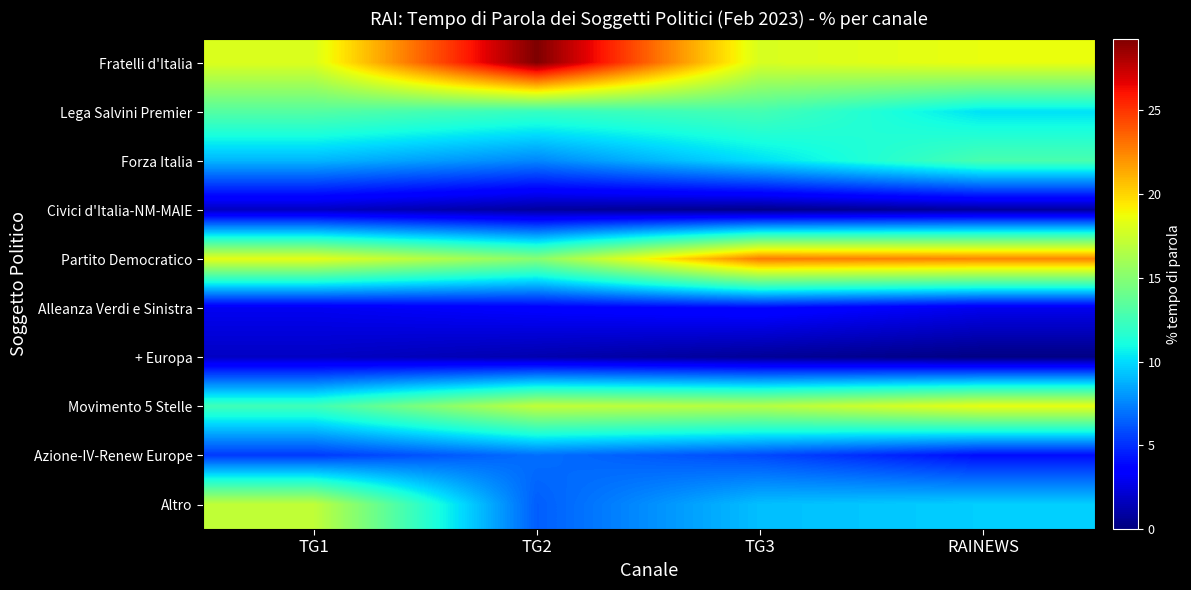

Between RAINEWS and TG2, which is larger?

TG2